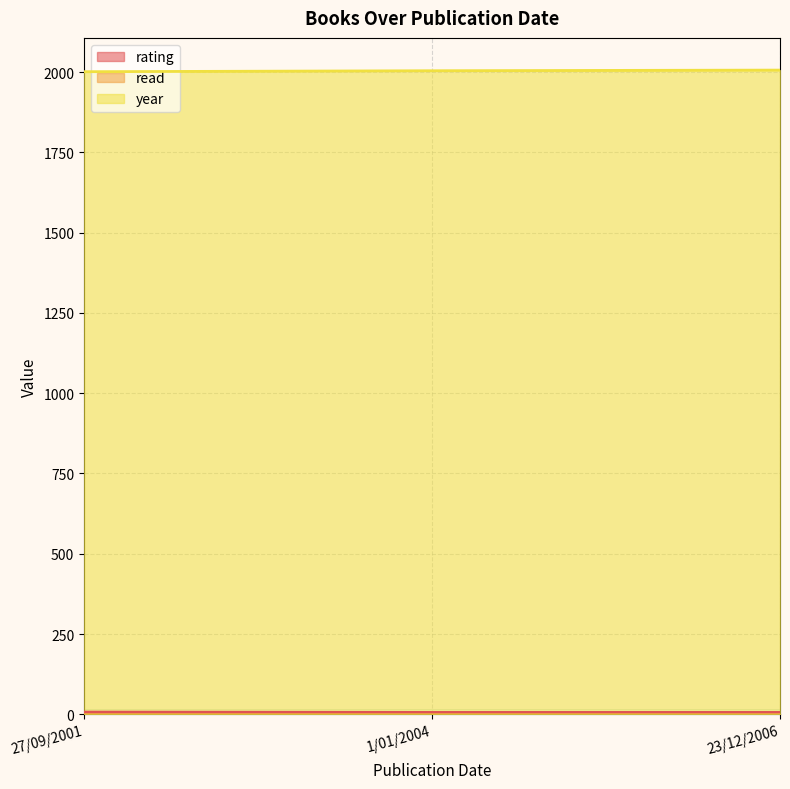

What is the difference between the year values at 23/12/2006 and 1/01/2004?

2